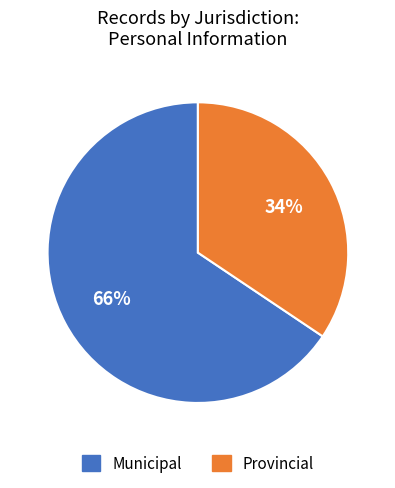

Is there any slice that represents more than half of the pie?

Yes